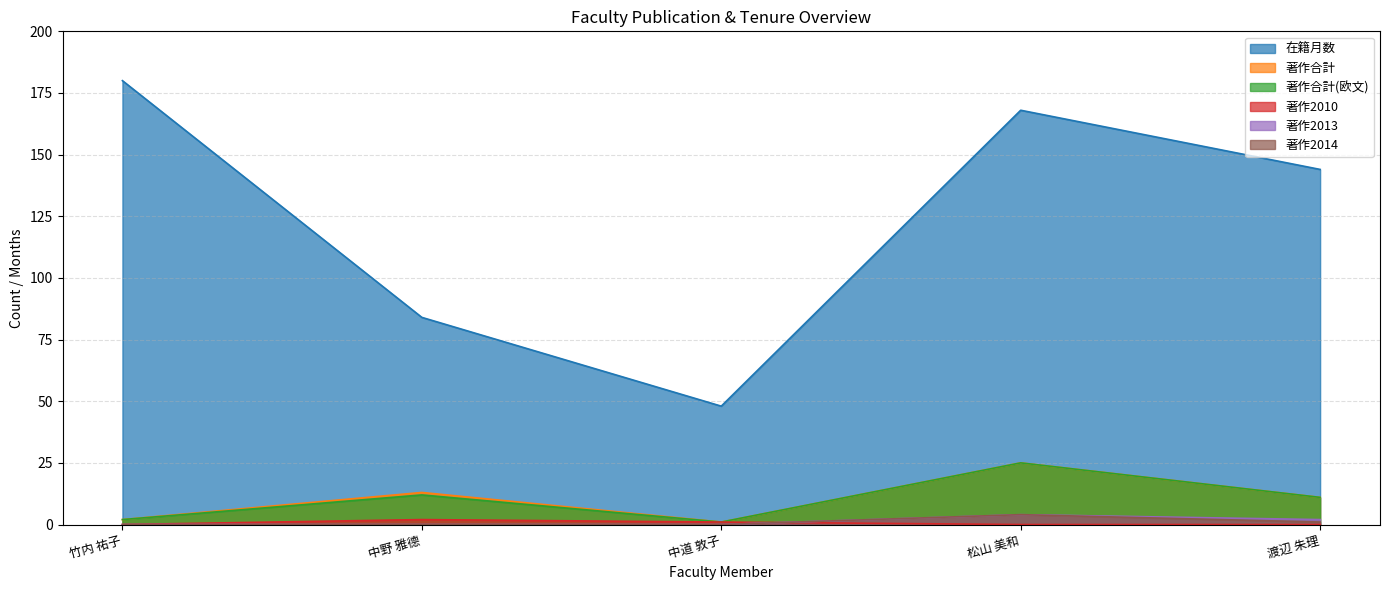

Reading left to right, list all the values displayed in this chart.

在籍月数: 180	84	48	168	144
著作合計: 2	13	1	25	11
著作合計(欧文): 2	12	1	25	11
著作2010: 0	2	1	0	0
著作2013: 0	0	0	4	2
著作2014: 0	0	0	4	1